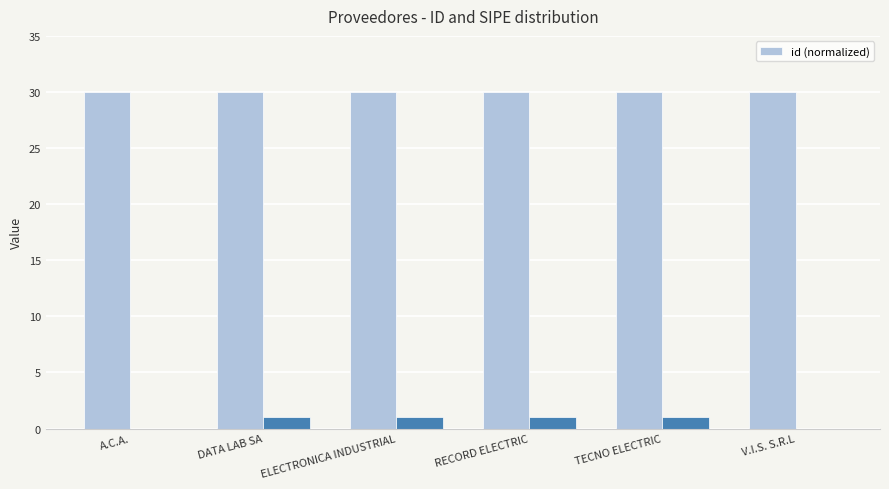

Are the bars horizontal?

No